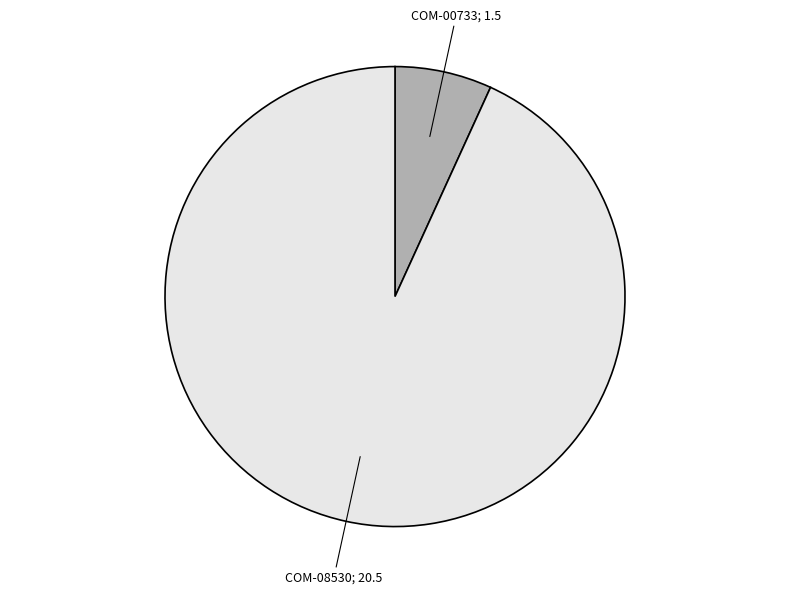

Does any single category account for the majority?

Yes